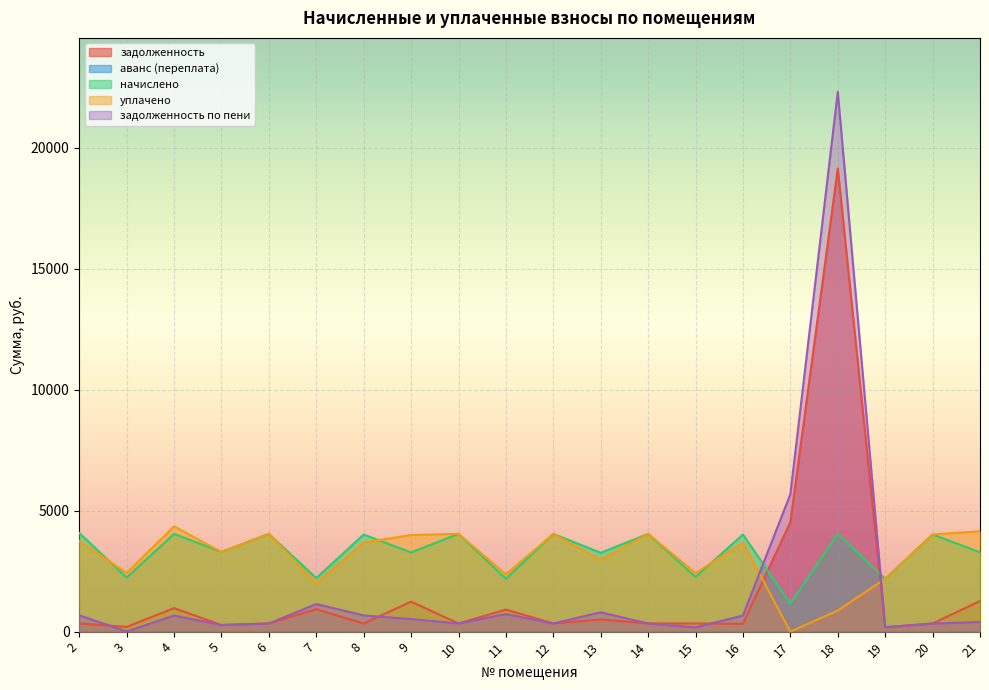

How many distinct data groups are displayed?

5